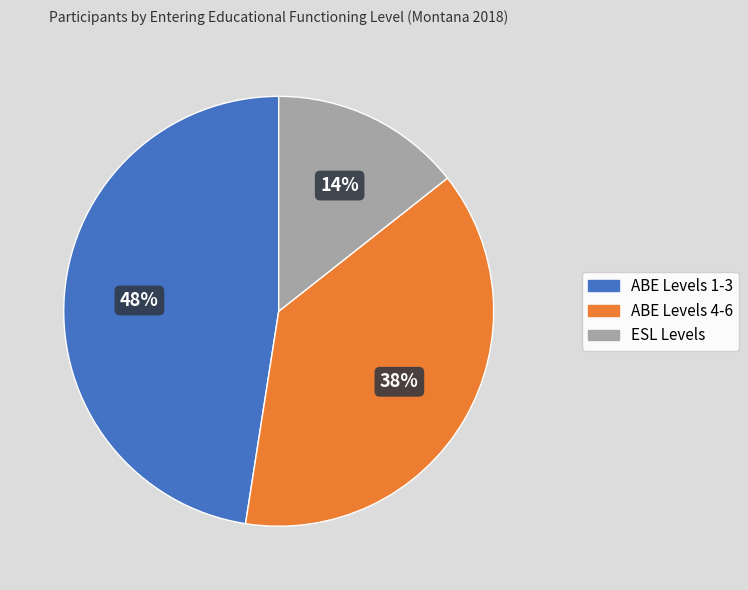

Does any single category account for the majority?

No